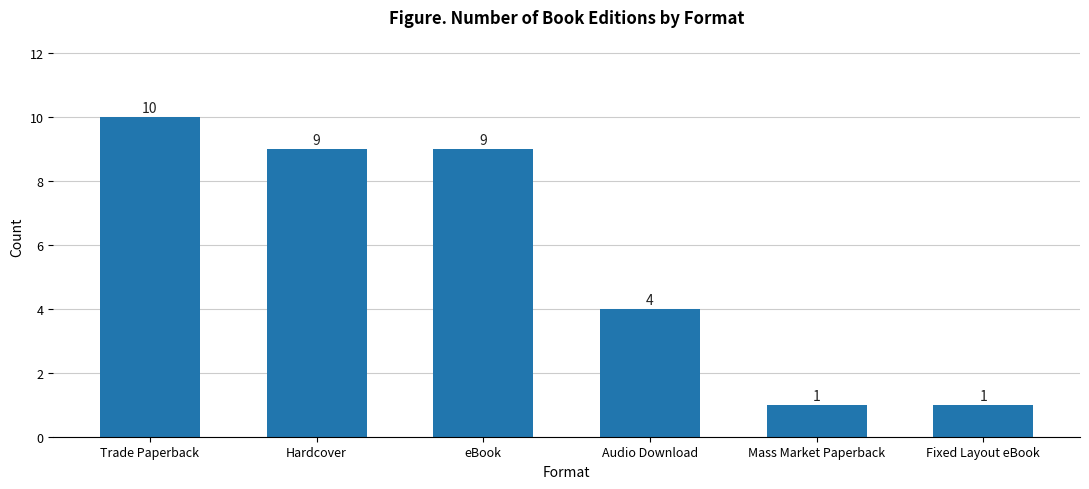

Which has a higher value, Fixed Layout eBook or eBook?

eBook